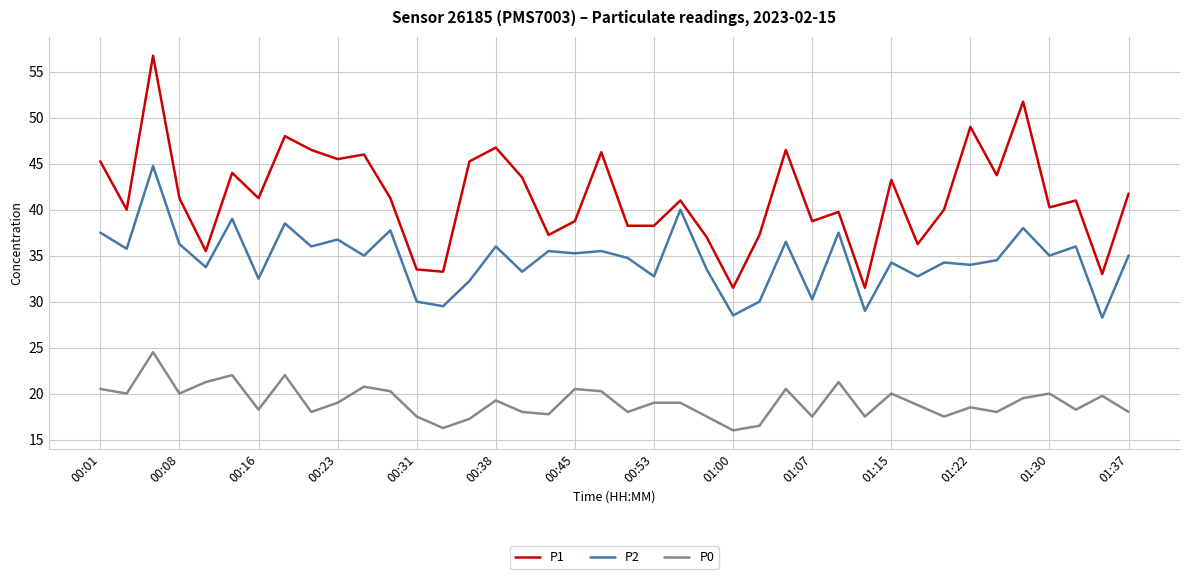

What is the average value of the P2 series?

34.6